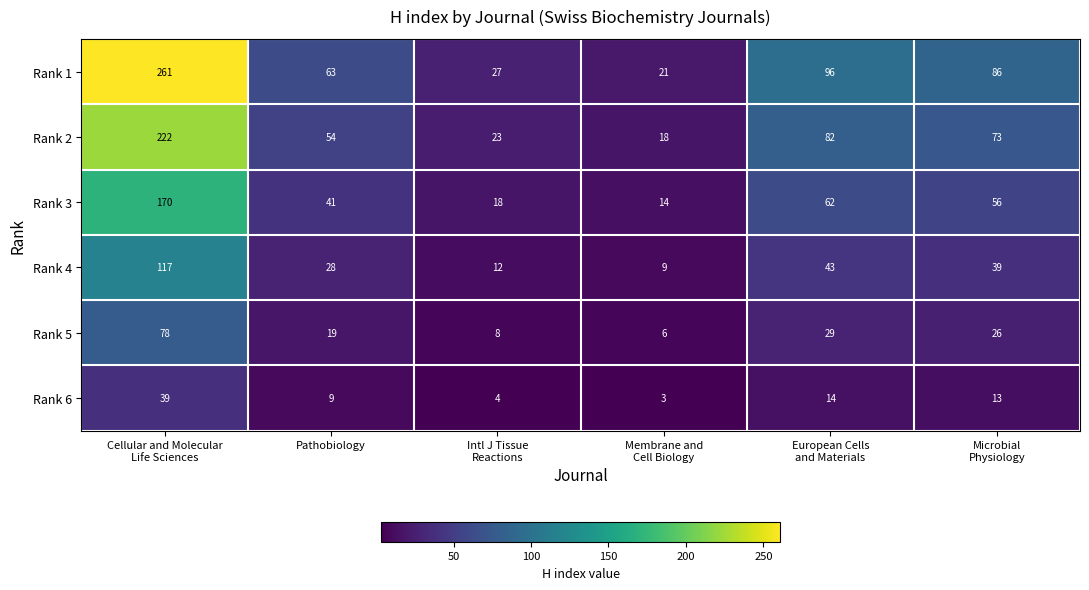

What is the highest value of the Rank 4 series?

117